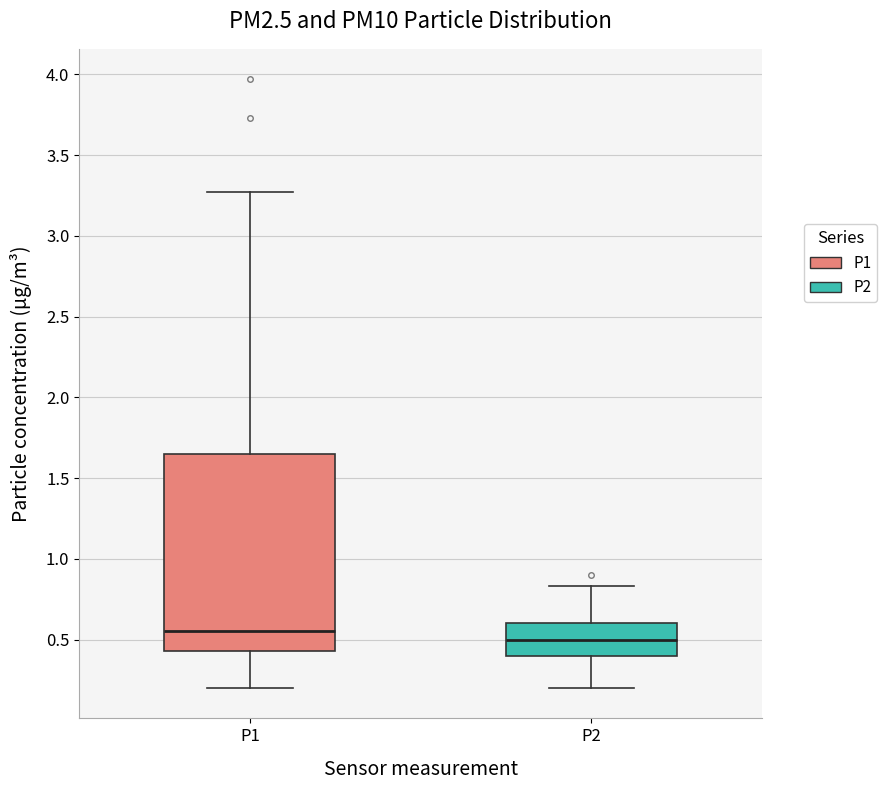

Where does the upper whisker of the box for P2 end on the y-axis? The values are not printed on the chart, so give them approximately, as read against the axis.

0.85